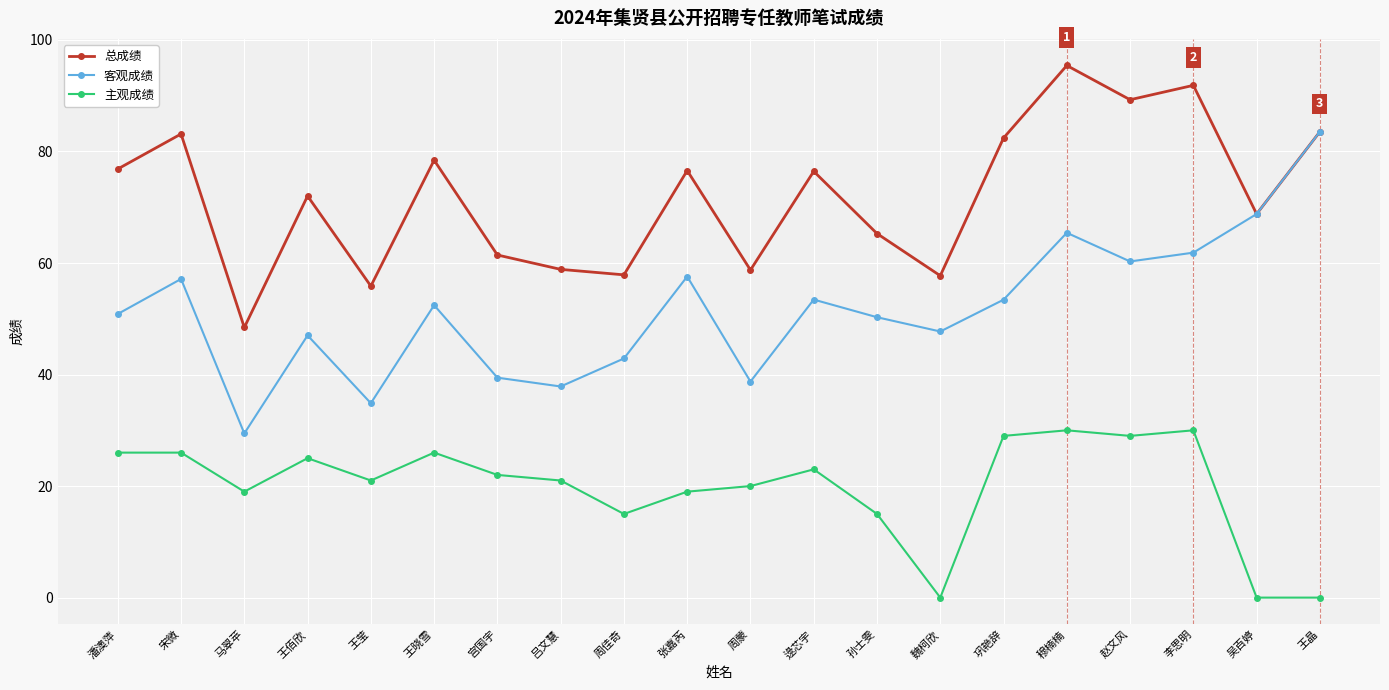

What is the label of the 6th point from the left?

王晓雪